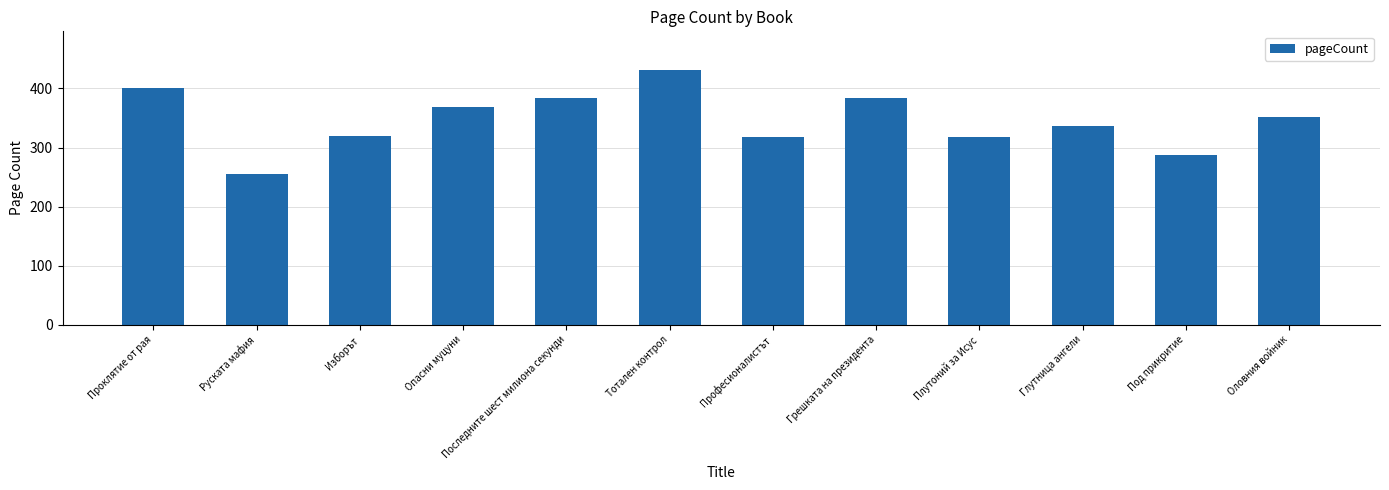

Reading left to right, list all the values displayed in this chart.

Проклятие от рая=400	Руската мафия=256	Изборът=320	Опасни муцуни=368	Последните шест милиона секунди=384	Тотален контрол=432	Професионалистът=318	Грешката на президента=384	Плутоний за Исус=318	Глутница ангели=336	Под прикритие=288	Оловния войник=352